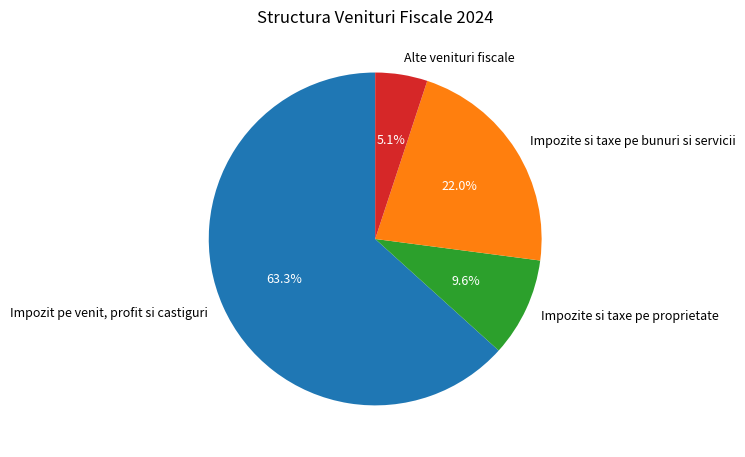

Is the sum of Impozite si taxe pe proprietate and Impozite si taxe pe bunuri si servicii greater than half?

No